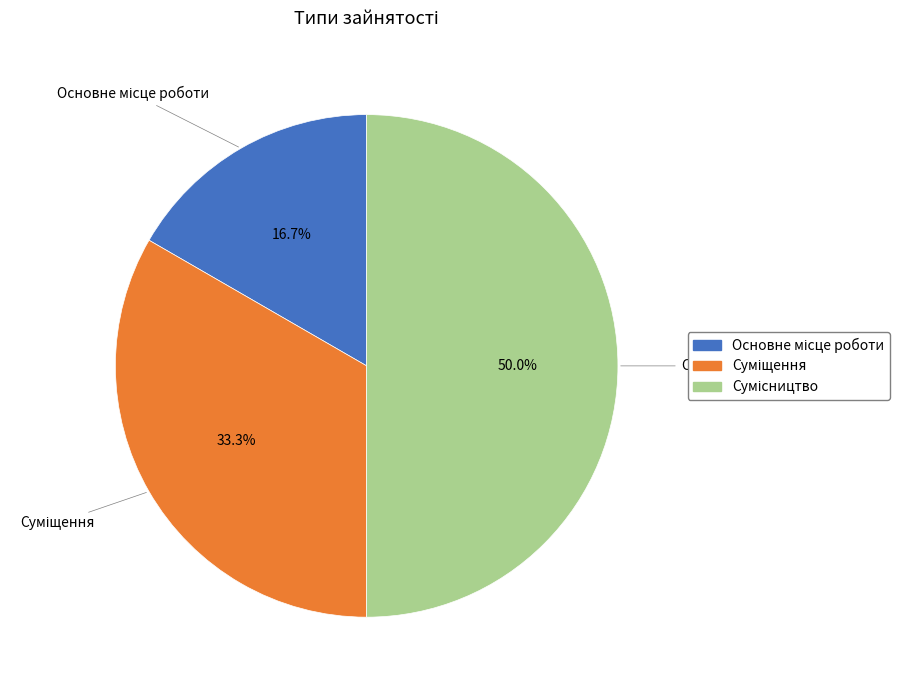

Rank the categories by value from lowest to highest.

Основне місце роботи, Суміщення, Сумісництво